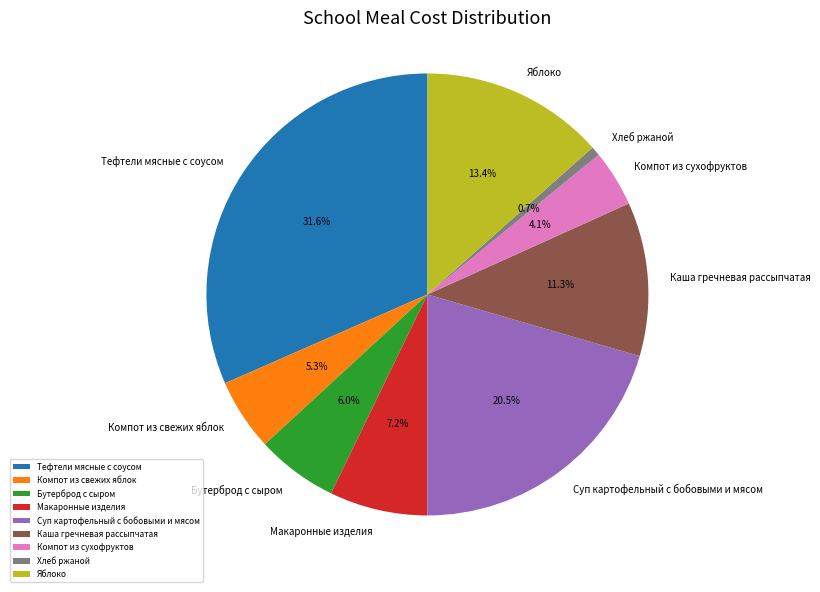

To the nearest percent, what is the difference between the Тефтели мясные с соусом and Суп картофельный с бобовыми и мясом slice percentages?

11%